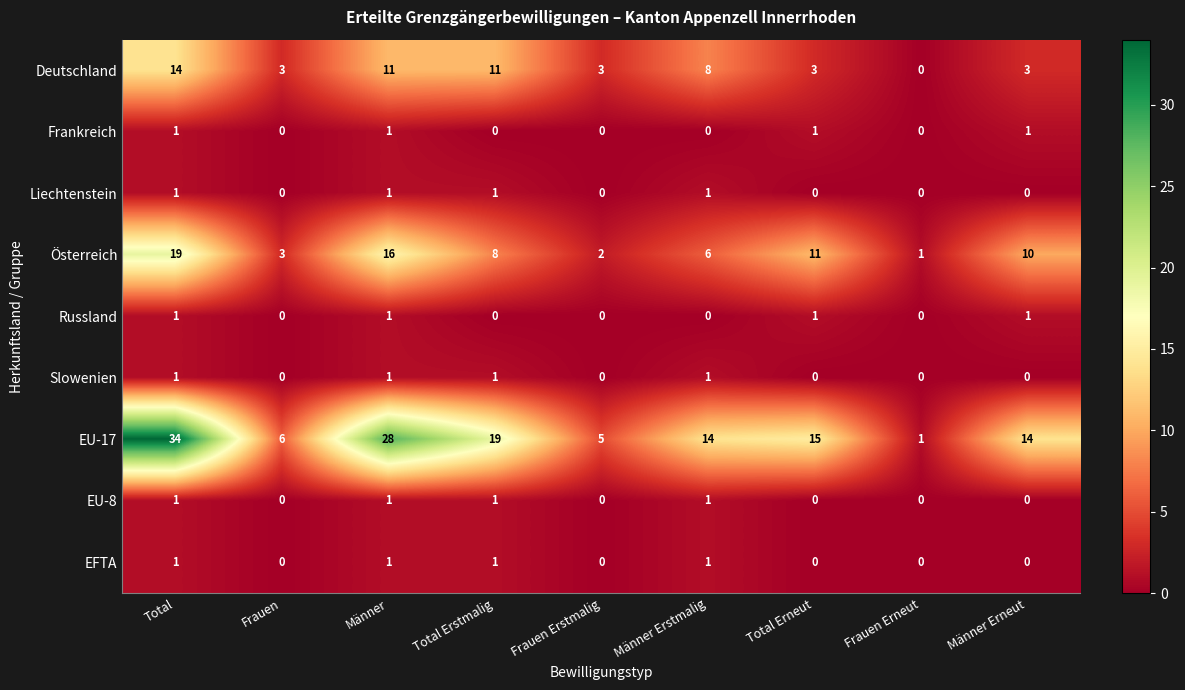

Which series has the widest spread of values?

EU-17